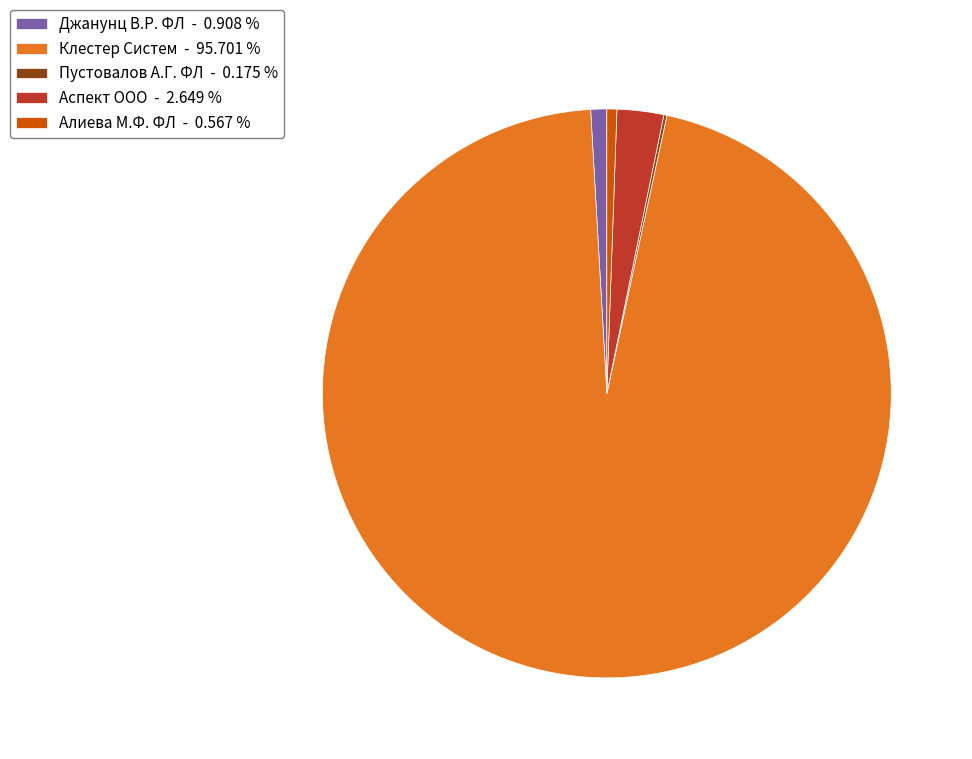

Is the sum of Джанунц В.Р. ФЛ - 0.908 % and Клестер Систем - 95.701 % greater than half?

Yes